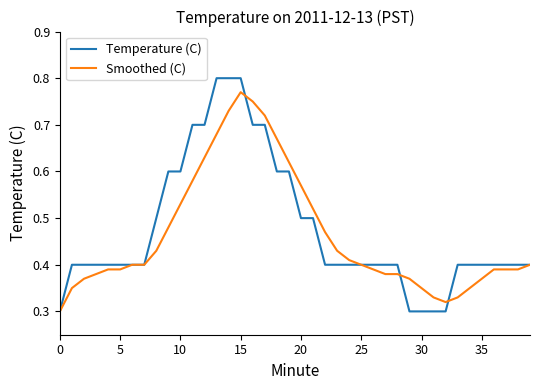

List the series in order of their peak value, lowest first.

Smoothed (C), Temperature (C)